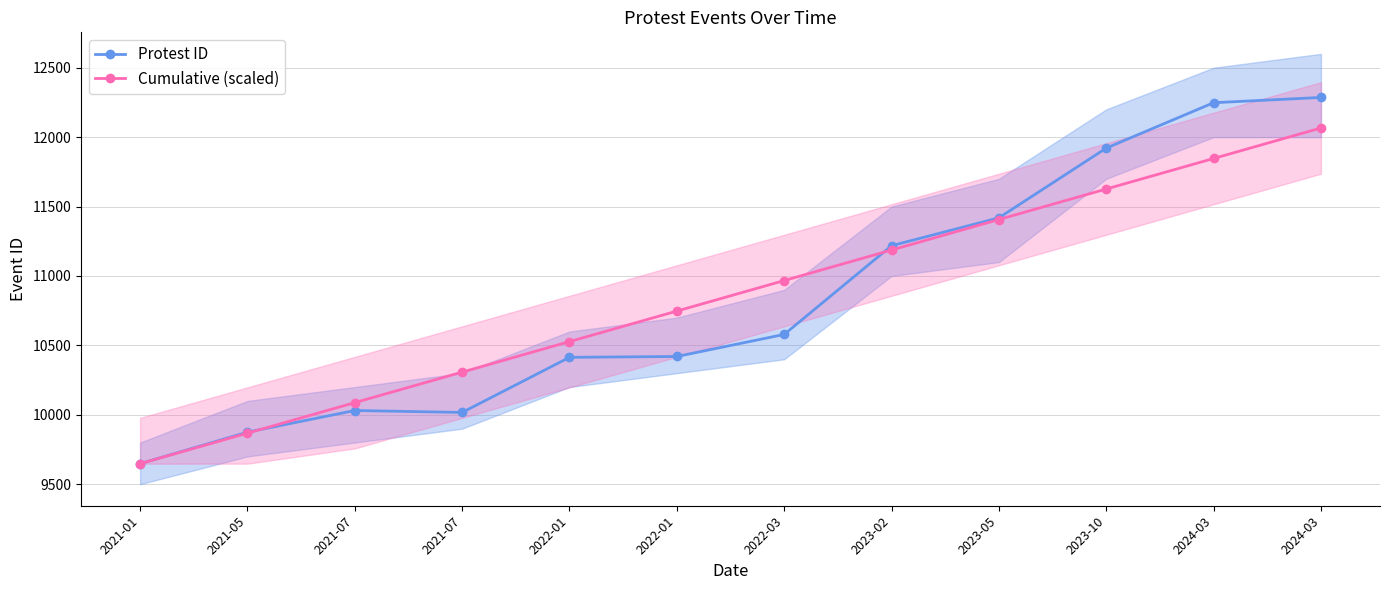

What is the total value across all series at 2021-05?

19742.8